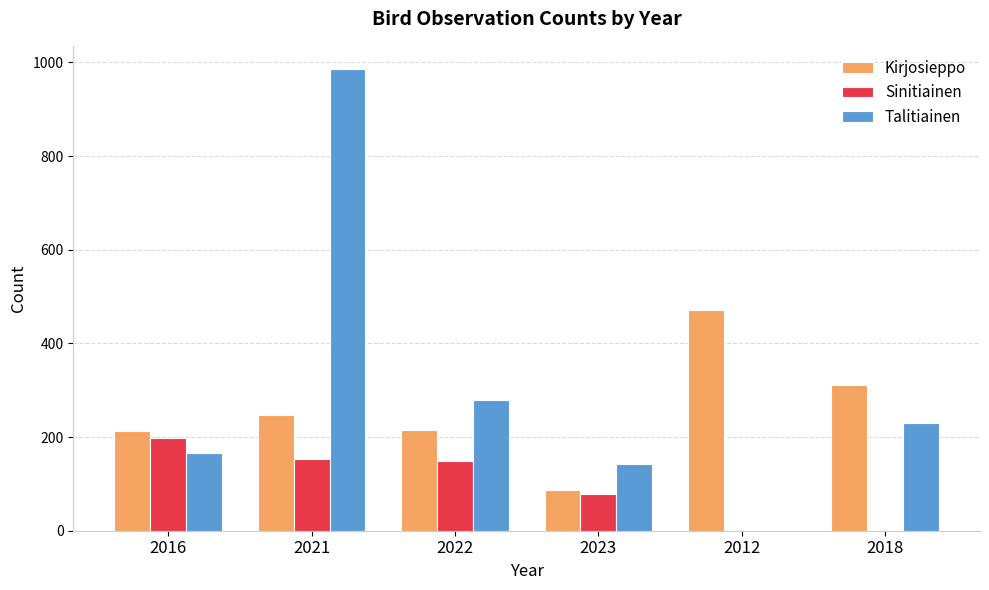

Are the bars horizontal?

No